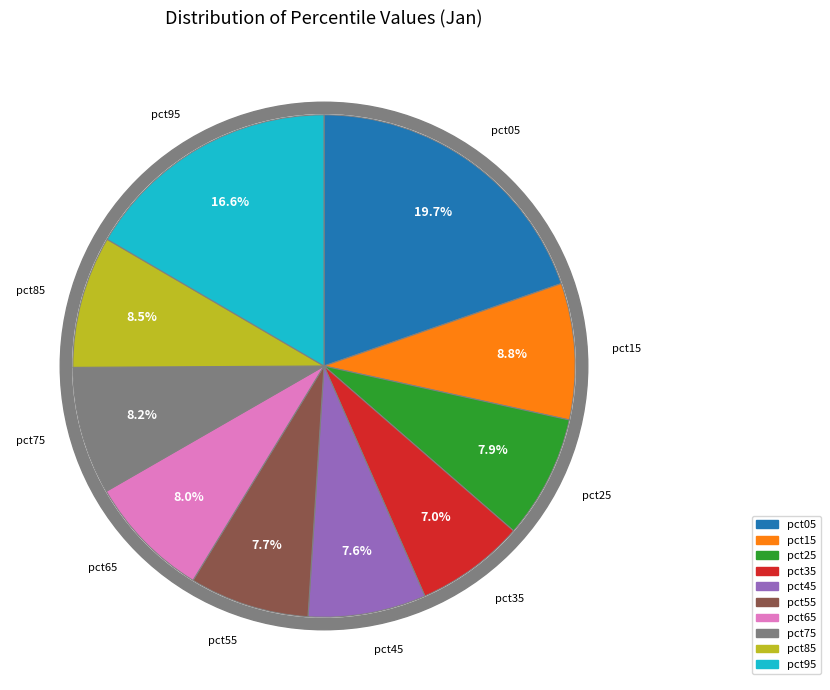

Combined, do pct55 and pct15 account for over 50%?

No